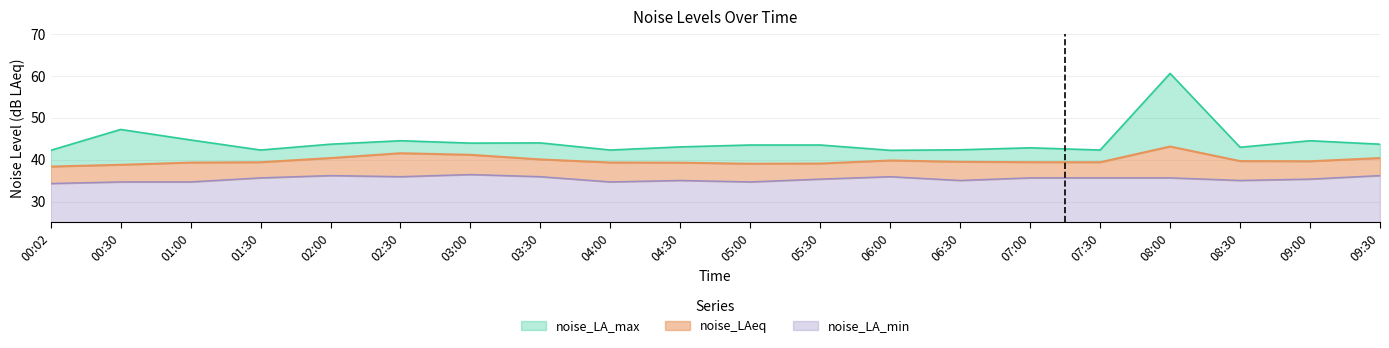

What is the difference between the noise_LAeq values at 04:00 and 00:02?

1.0